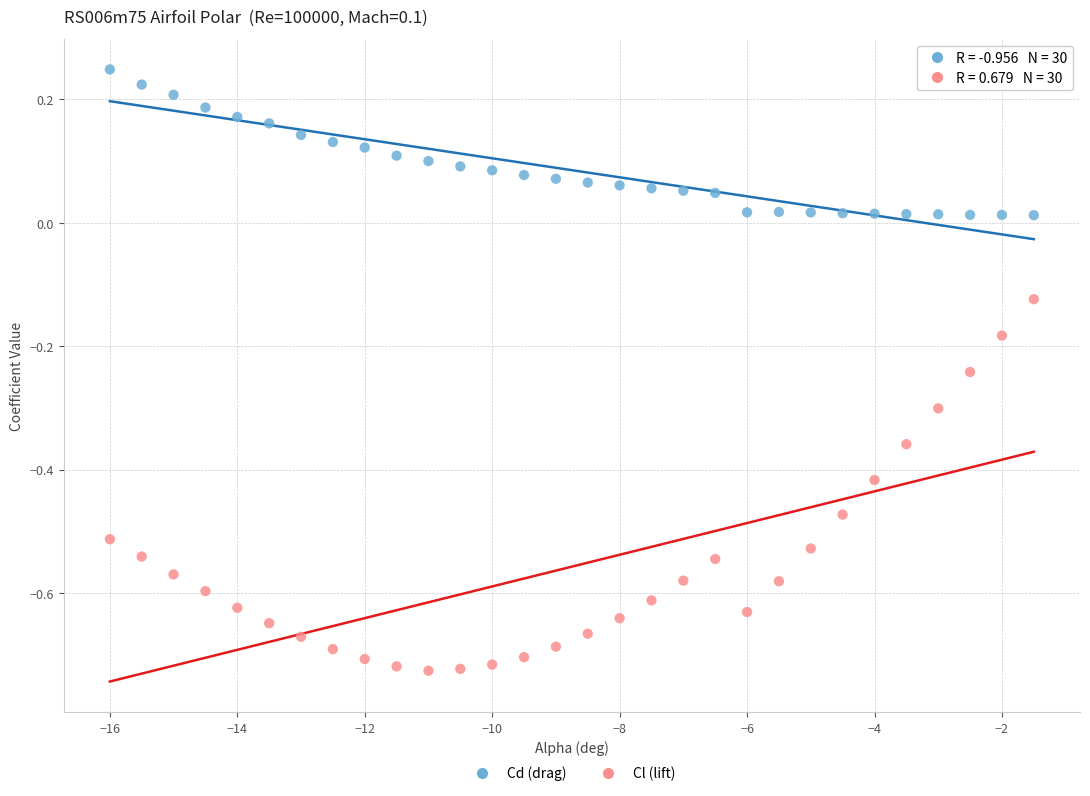

Which series contains the highest Y value?

Cd (drag)